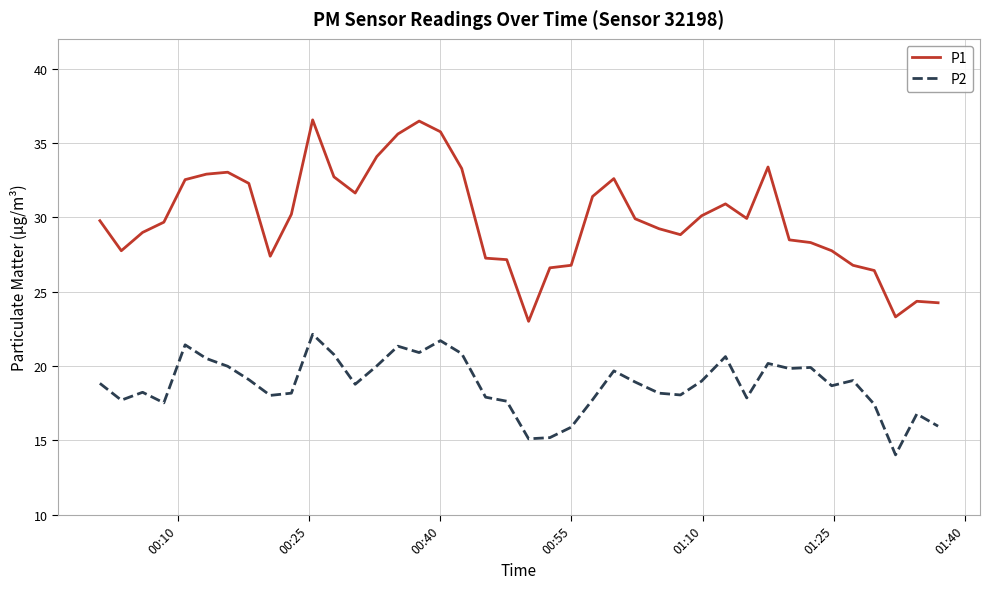

What is the difference between the maximum and minimum values in the P2 series?

8.1